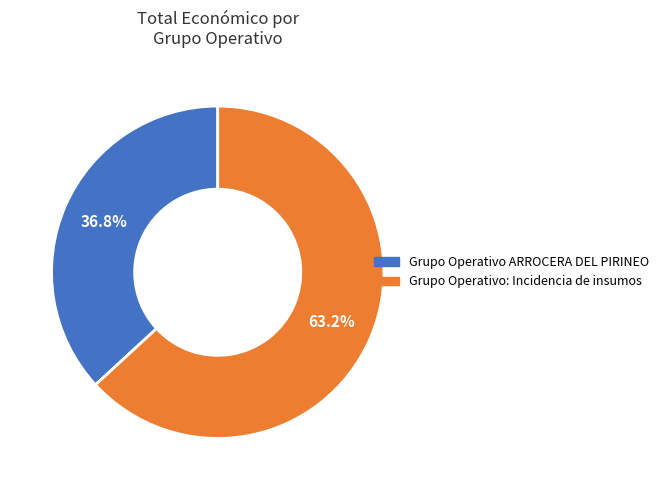

What percentage is NOT represented by Grupo Operativo ARROCERA DEL PIRINEO?

63.2%